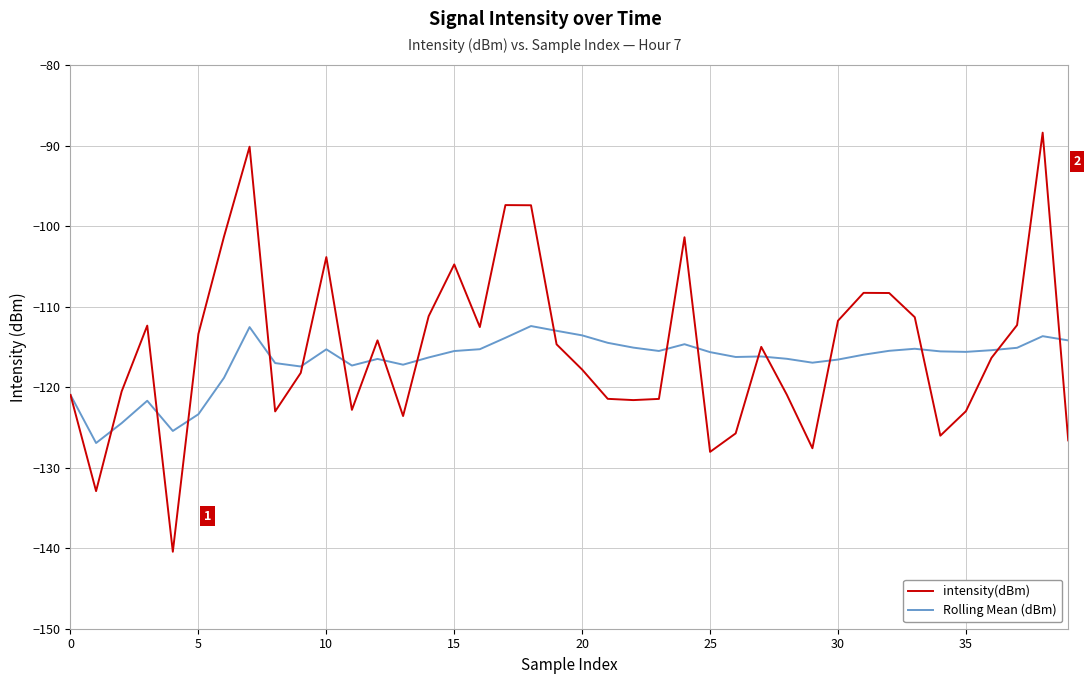

What is the minimum value shown in the chart?

-140.4